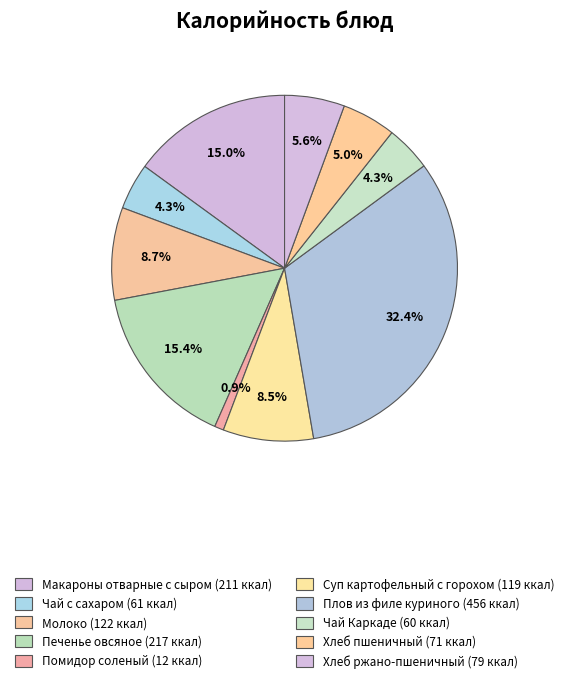

How many slices are in this pie chart?

10